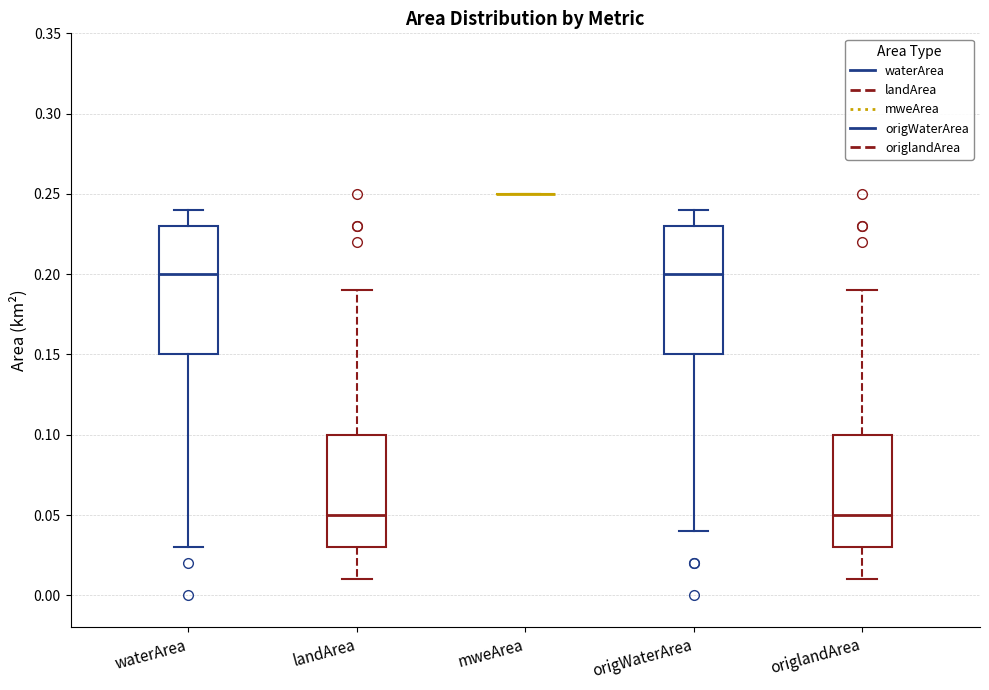

Where does the median line of the box for origWaterArea sit on the y-axis? The values are not printed on the chart, so give them approximately, as read against the axis.

0.20